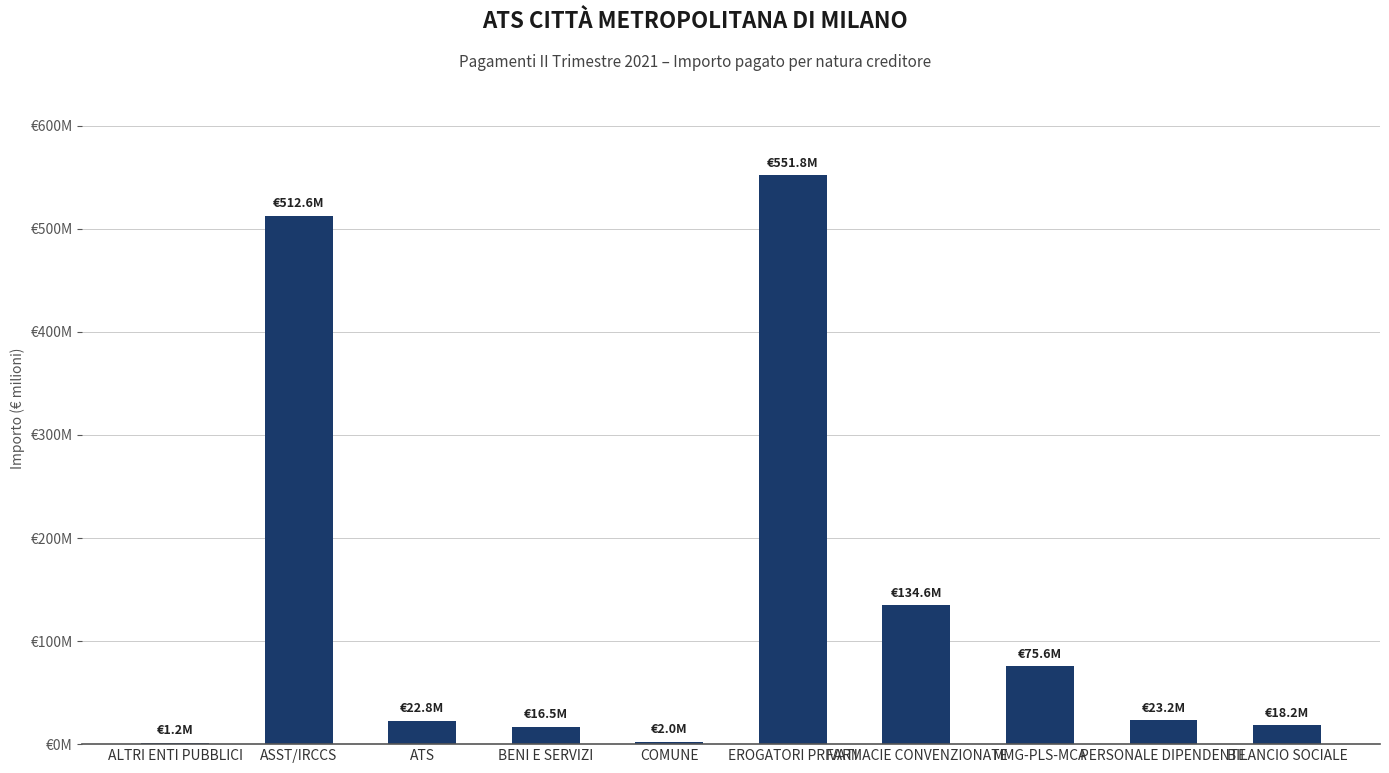

What is the average value?

135854972.5